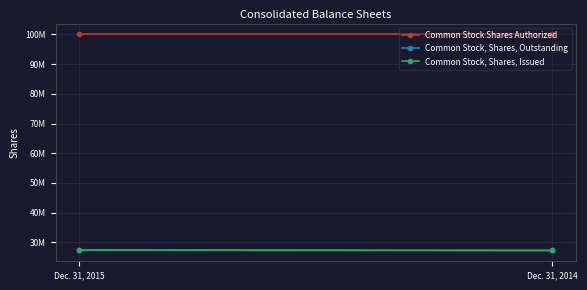

What is the sum of all Common Stock, Shares, Outstanding values?

54711000